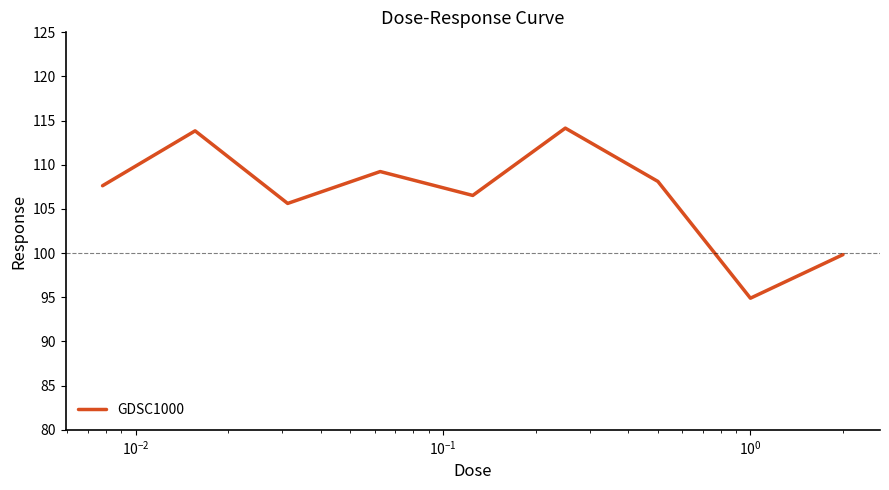

What is the difference between the maximum and minimum values?

19.3